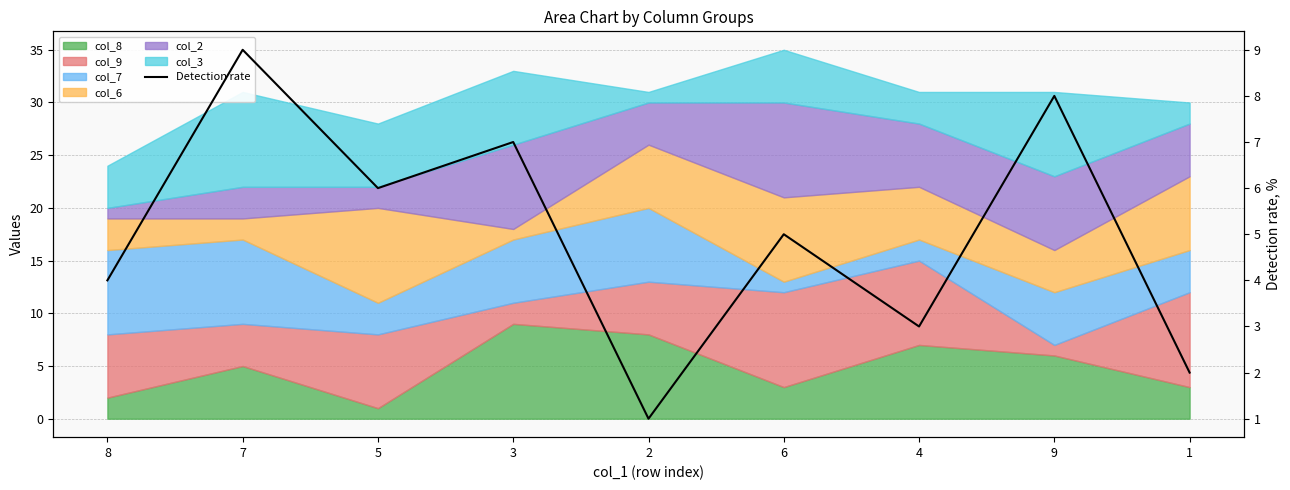

What is the average value?

5